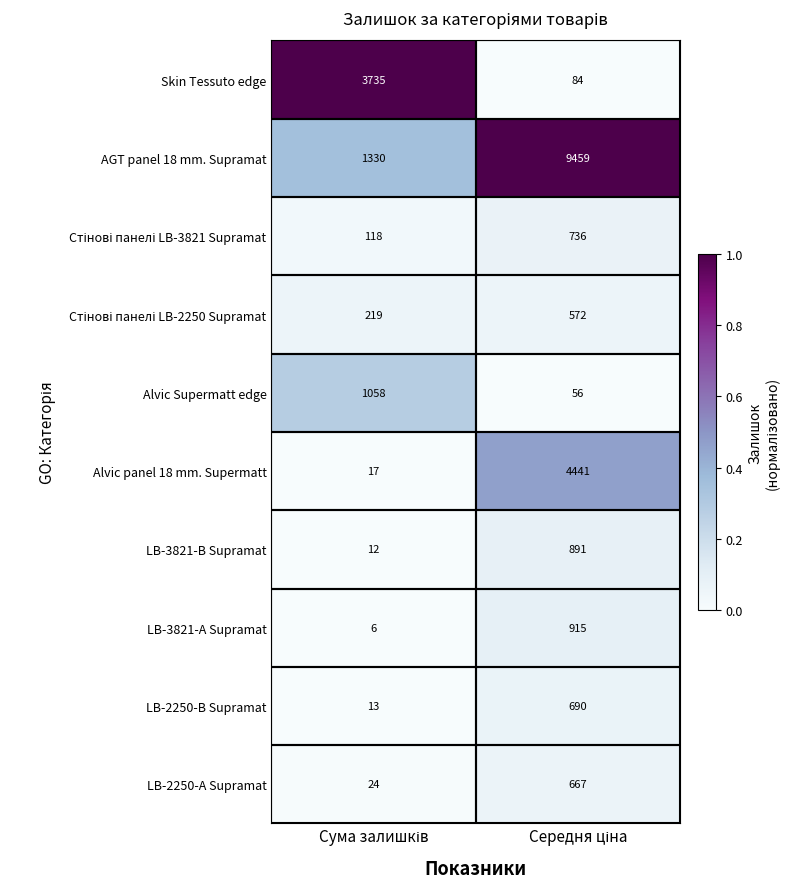

Which series has the largest total across all categories?

AGT panel 18 mm. Supramat